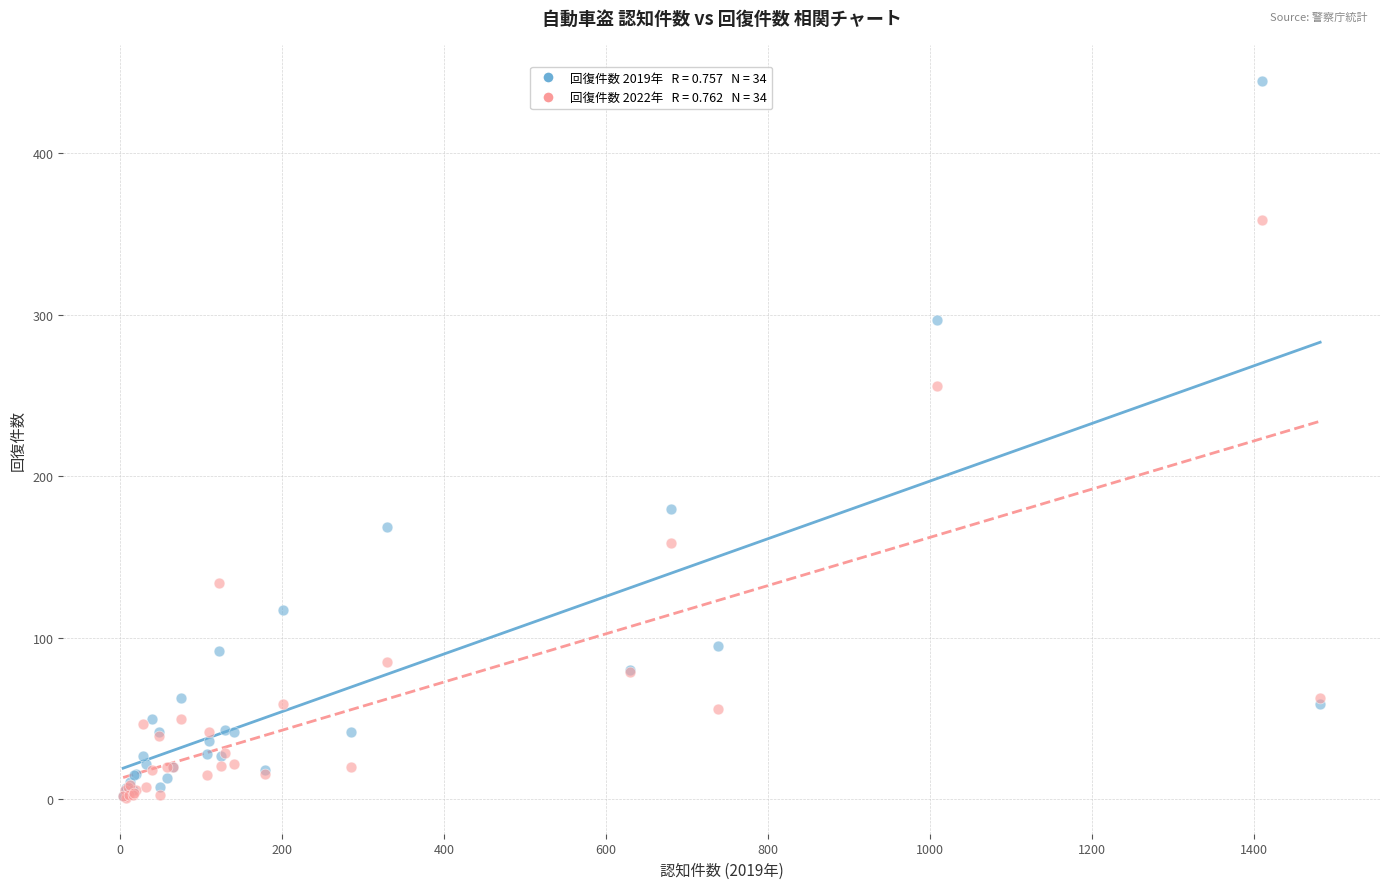

Across all series, what Y value is closest to 223?

256